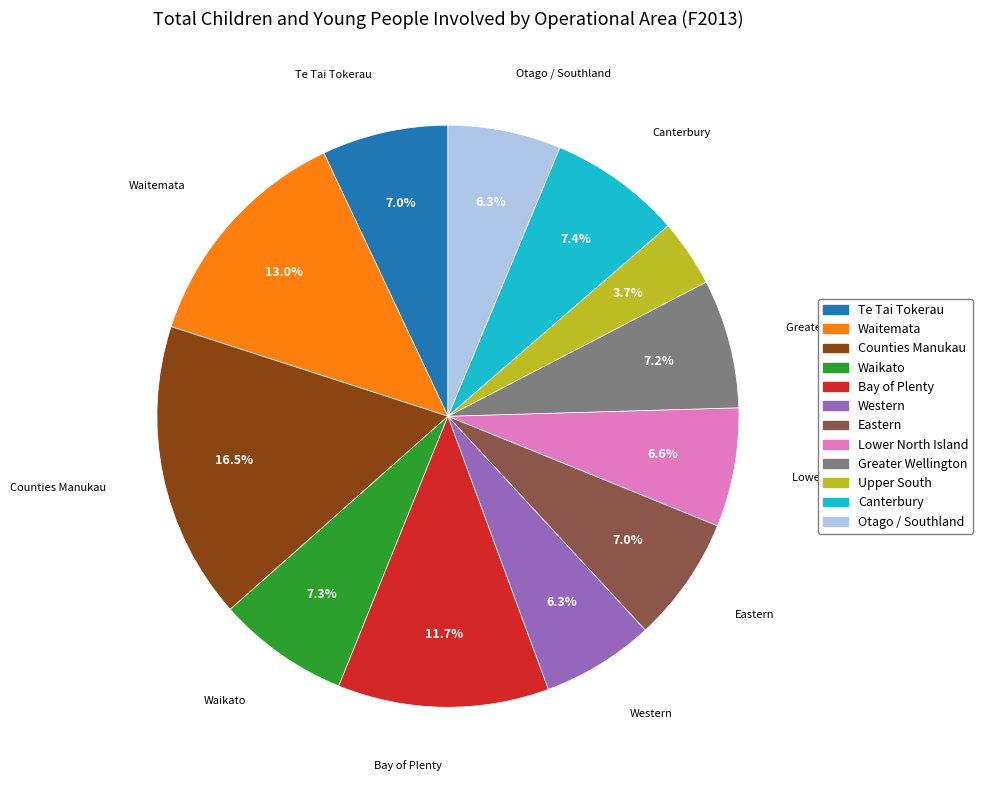

Which has a higher value, Canterbury or Bay of Plenty?

Bay of Plenty